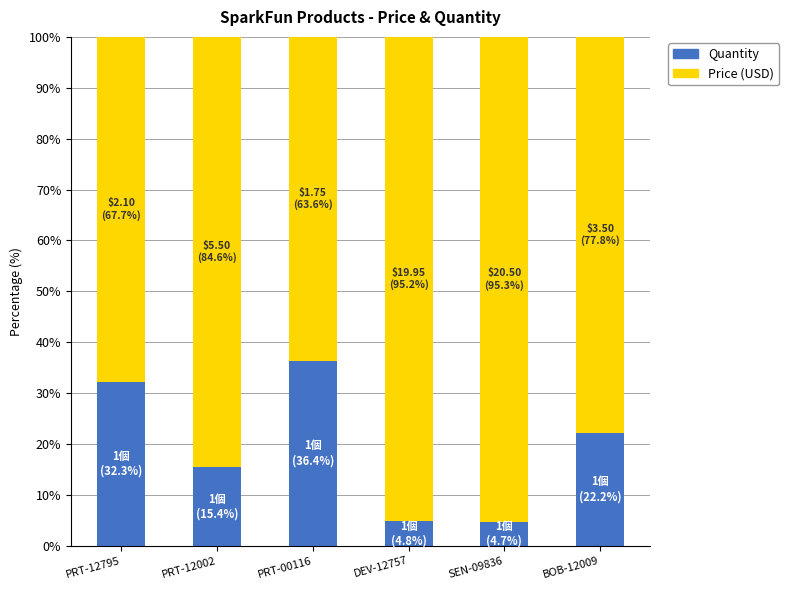

What is the lowest value of the Quantity series?

4.7